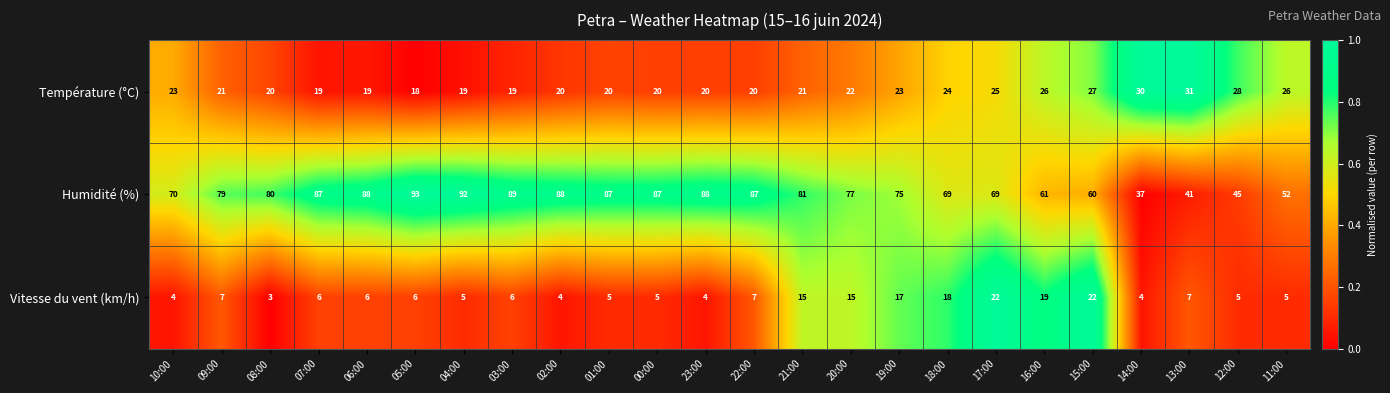

The Température (°C) series shows 25 at 17:00. True or false?

True